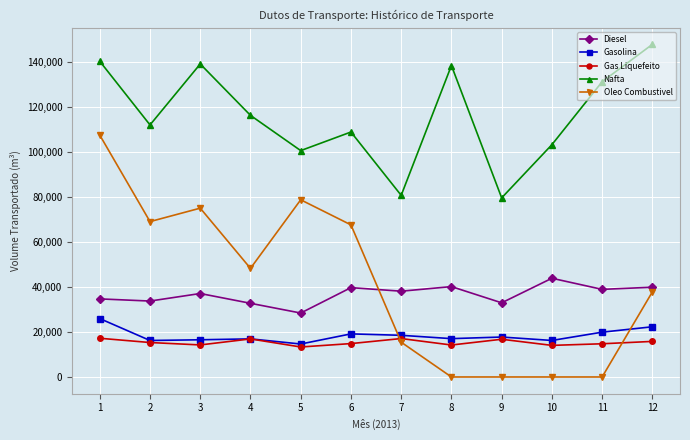

What are all the series names shown in the legend?

Diesel, Gasolina, Gas Liquefeito, Nafta, Oleo Combustivel